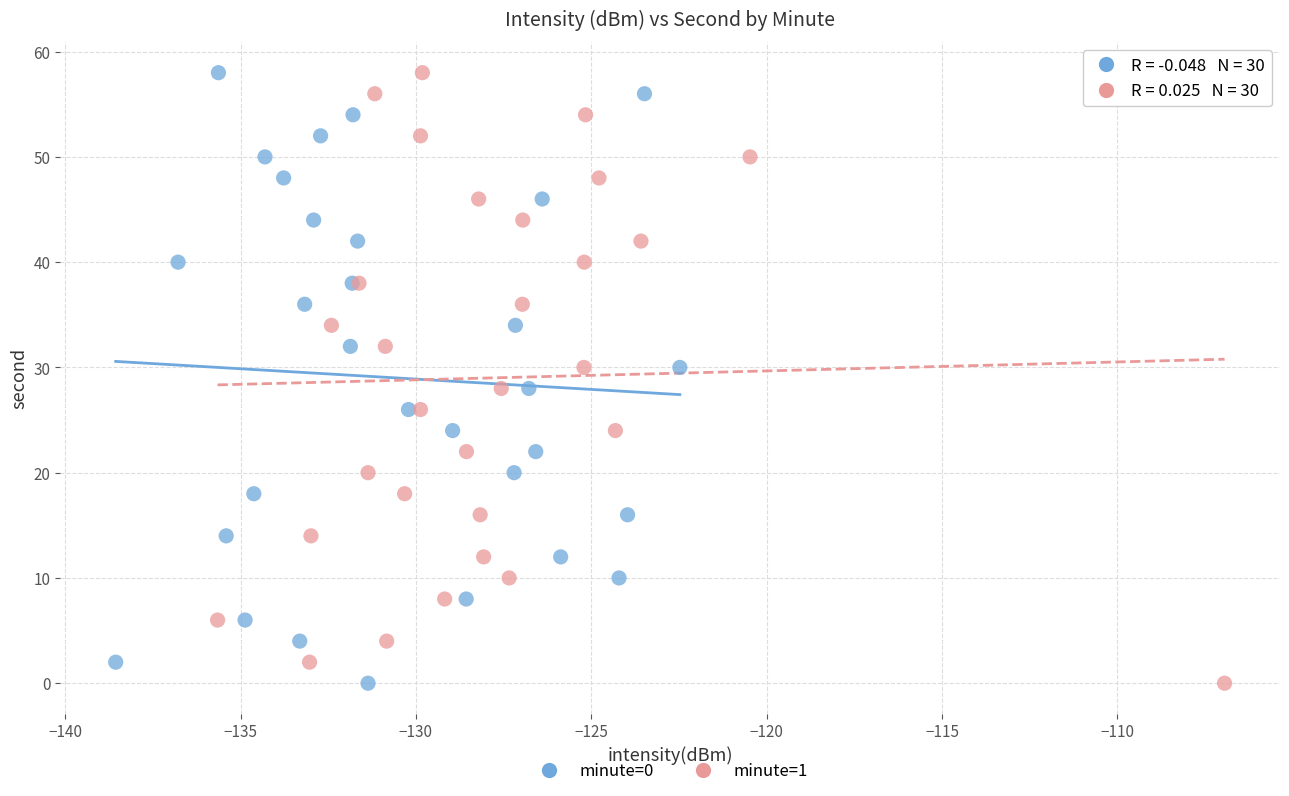

What are all the series names shown in the legend?

minute=0, minute=1